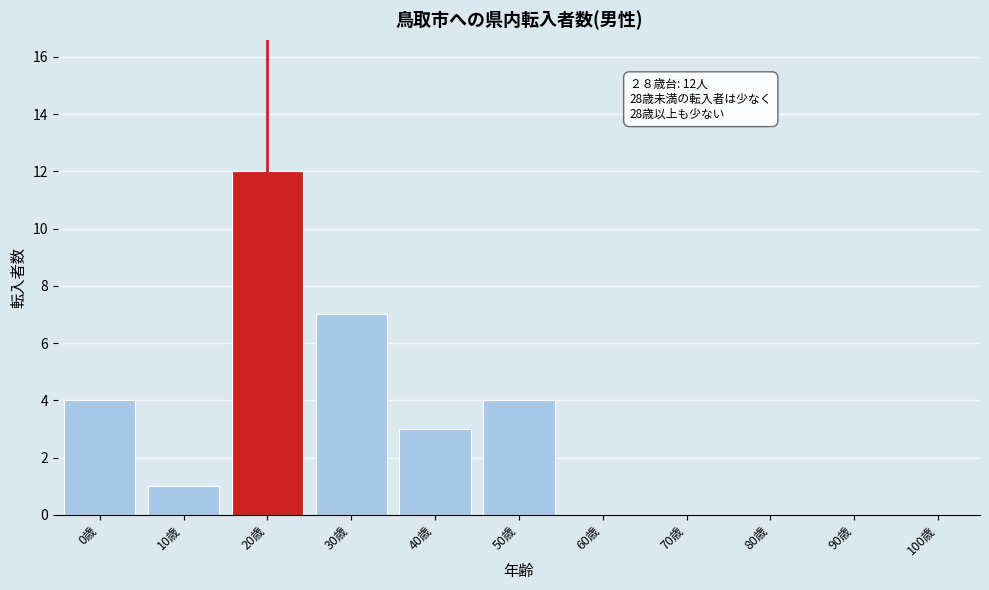

Reading left to right, transcribe all the data shown in this chart.

0歳=4	10歳=1	20歳=12	30歳=7	40歳=3	50歳=4	60歳=0	70歳=0	80歳=0	90歳=0	100歳=0